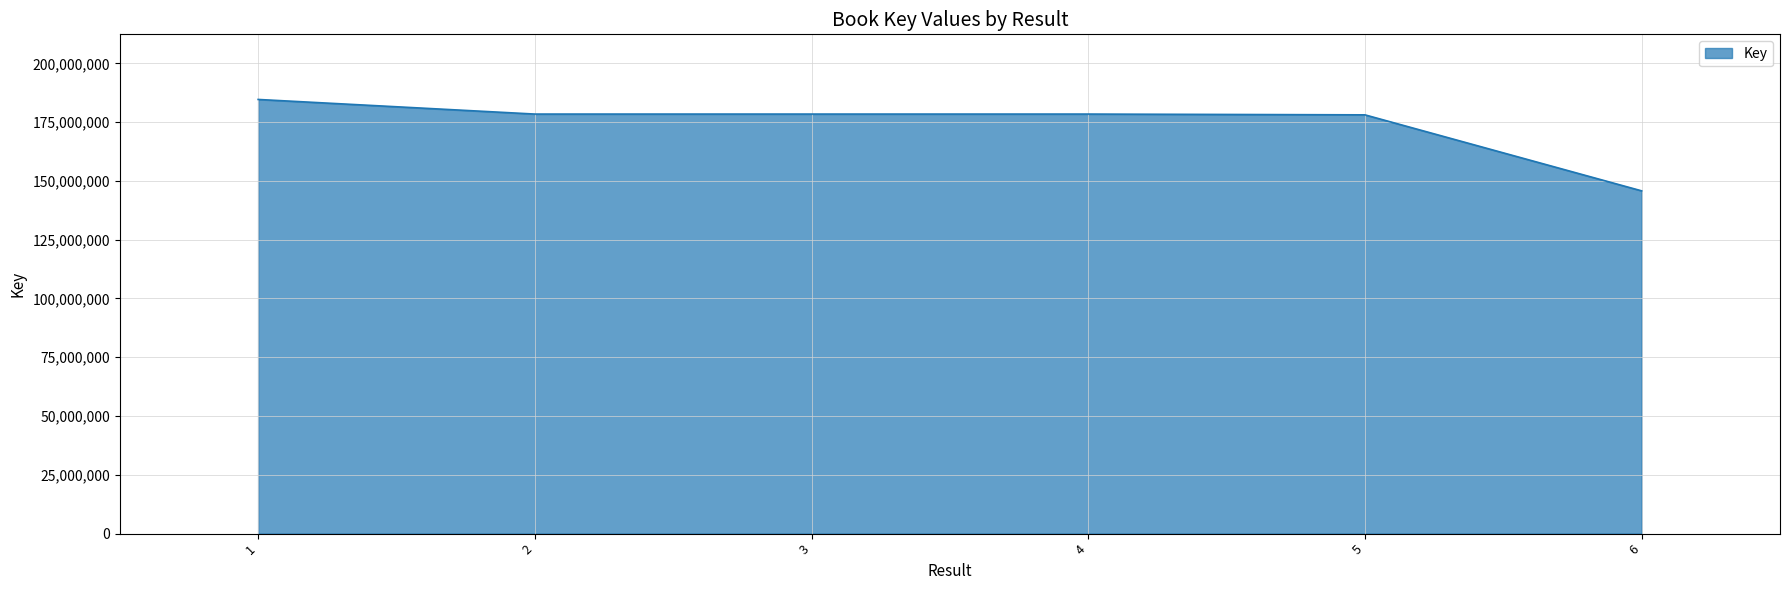

Count the number of categories in the chart.

6